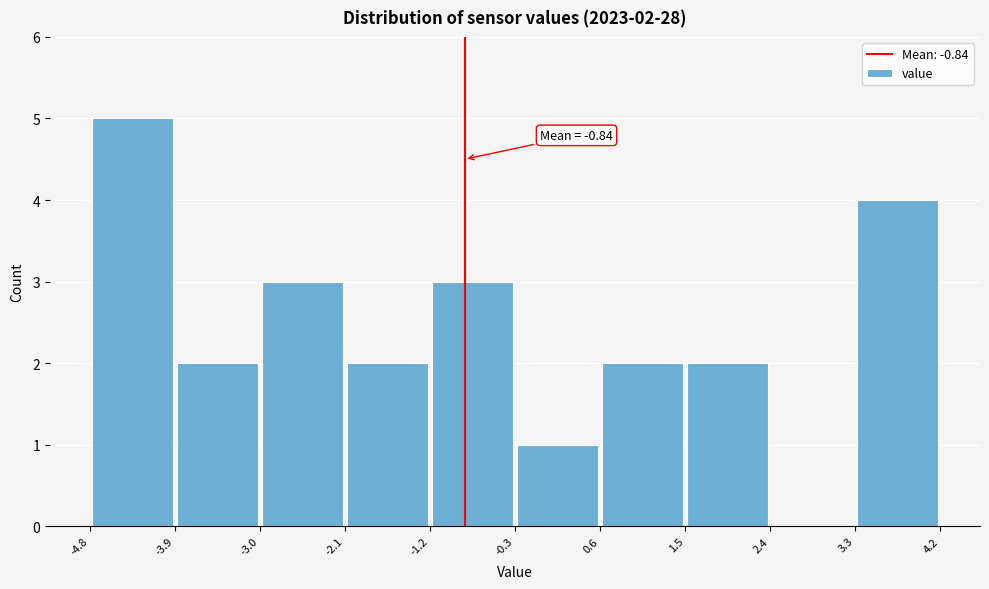

Over which range of the x-axis is the bar tallest?

-4.8 to -3.9